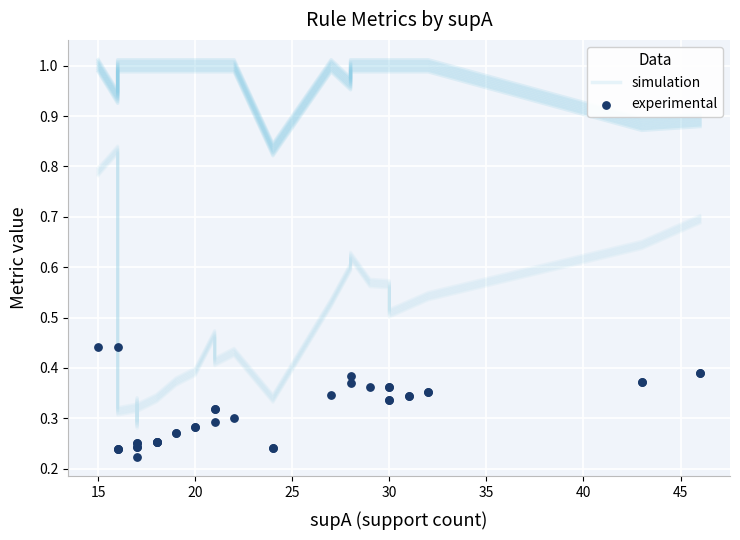

At how many categories does at least one series exceed 0?

40